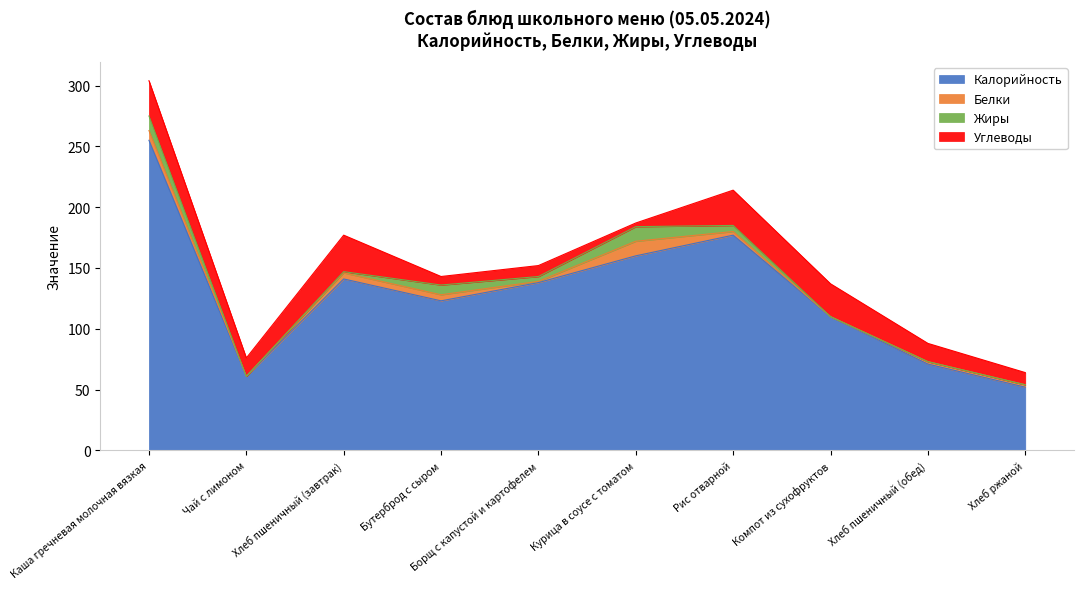

How many values in the Белки series exceed 3?

4